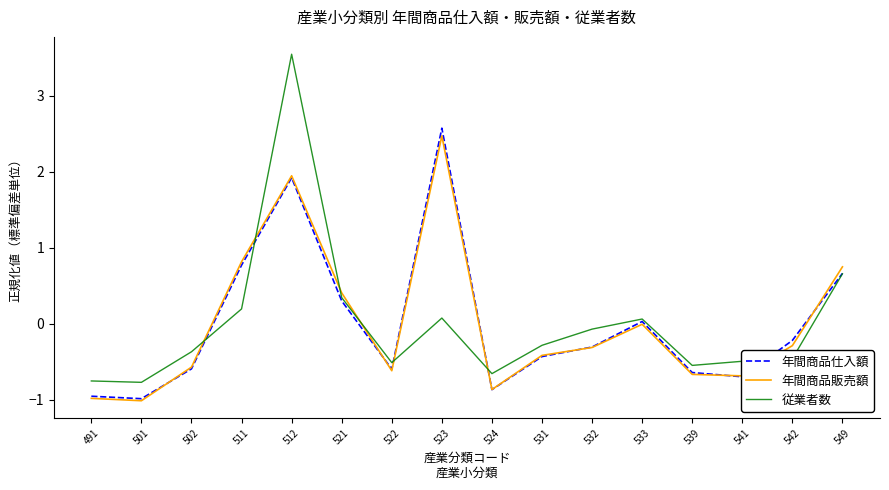

Which series has the largest range (max minus min)?

従業者数